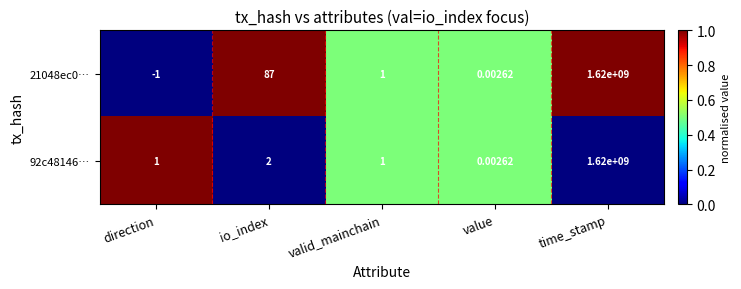

At which category does the chart reach its peak across all series?

time_stamp